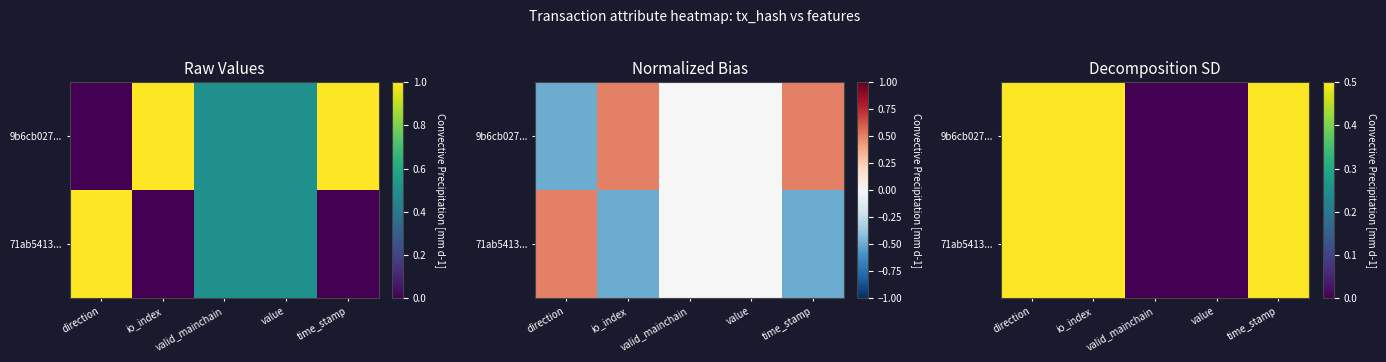

At how many categories does at least one series exceed 0?

3